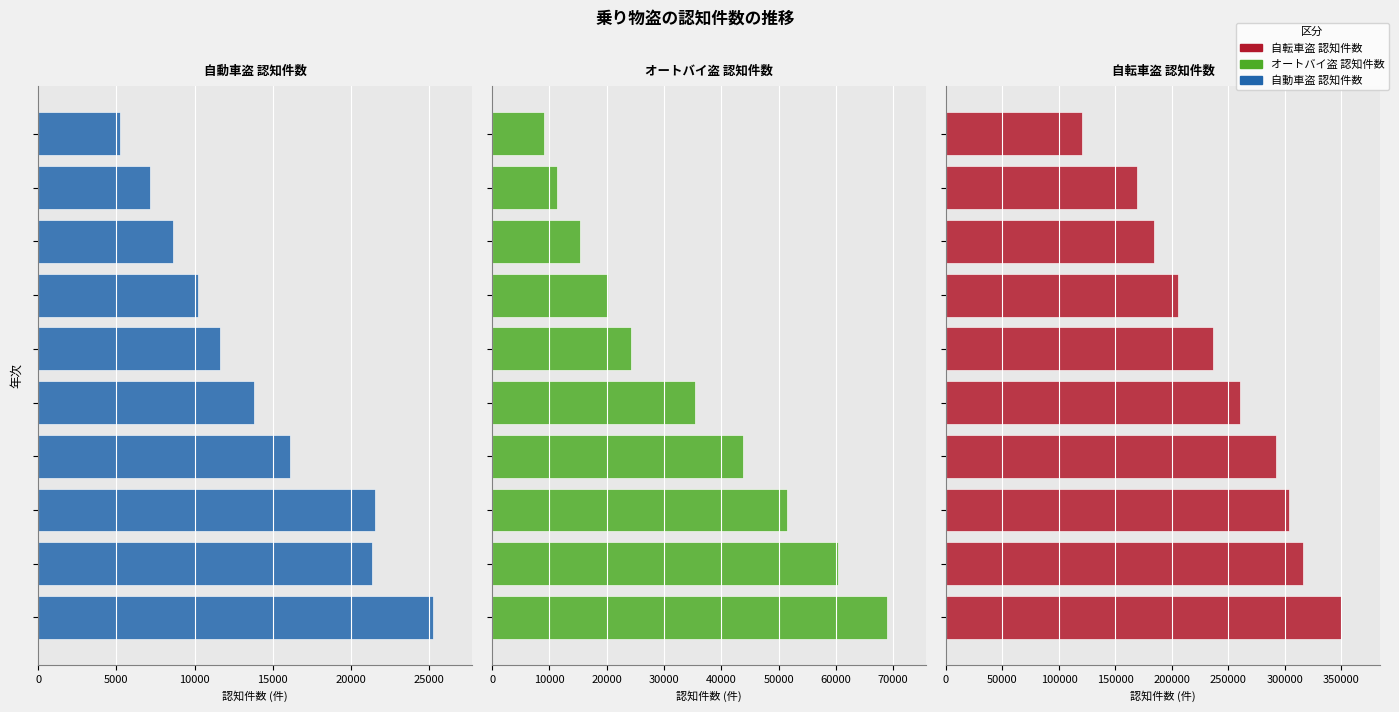

How many groups of bars are there?

10